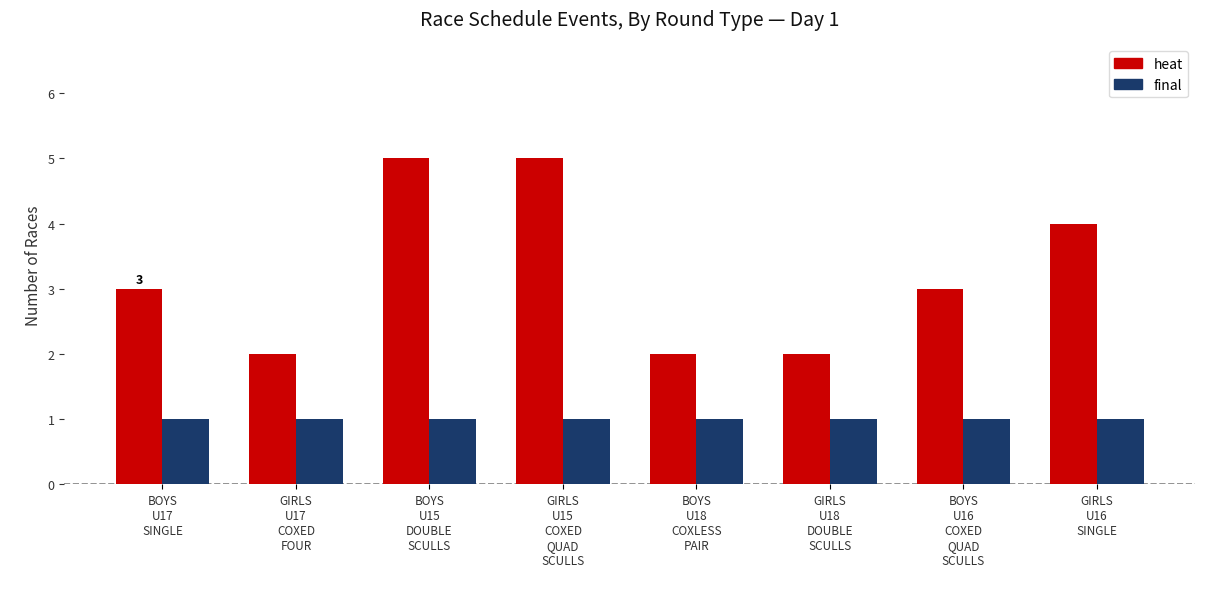

What is the value of the heat bar at the 7th from the left?

3